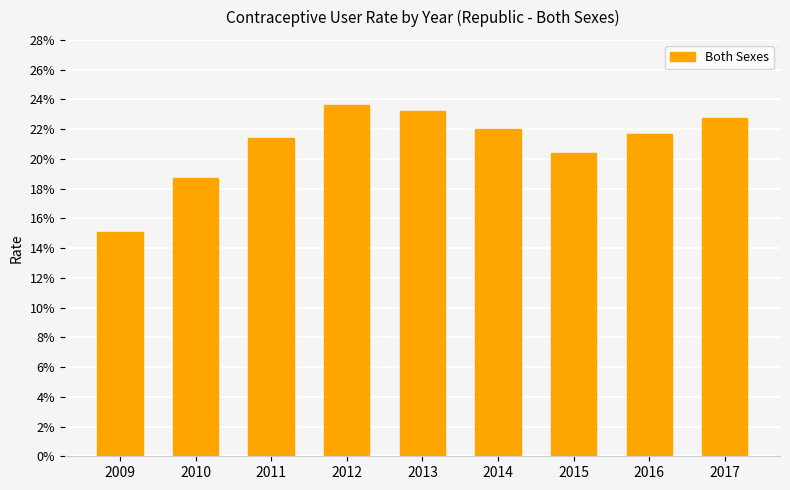

Rank the categories by value from highest to lowest.

2012, 2013, 2017, 2014, 2016, 2011, 2015, 2010, 2009